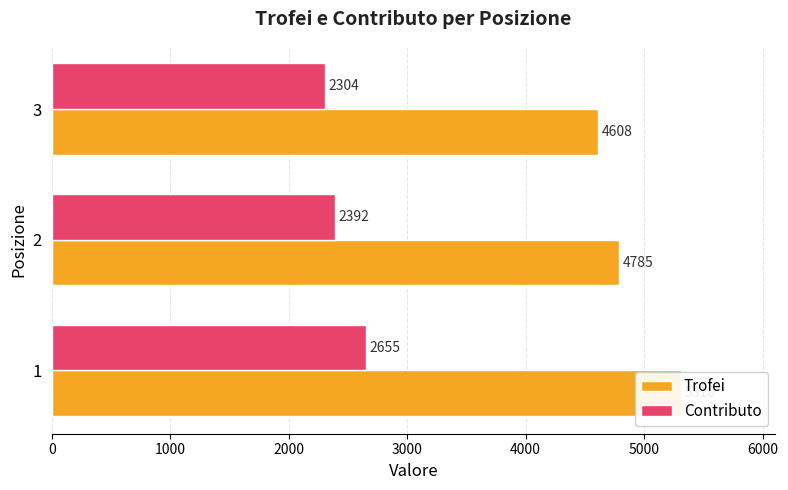

Are the bars horizontal?

Yes